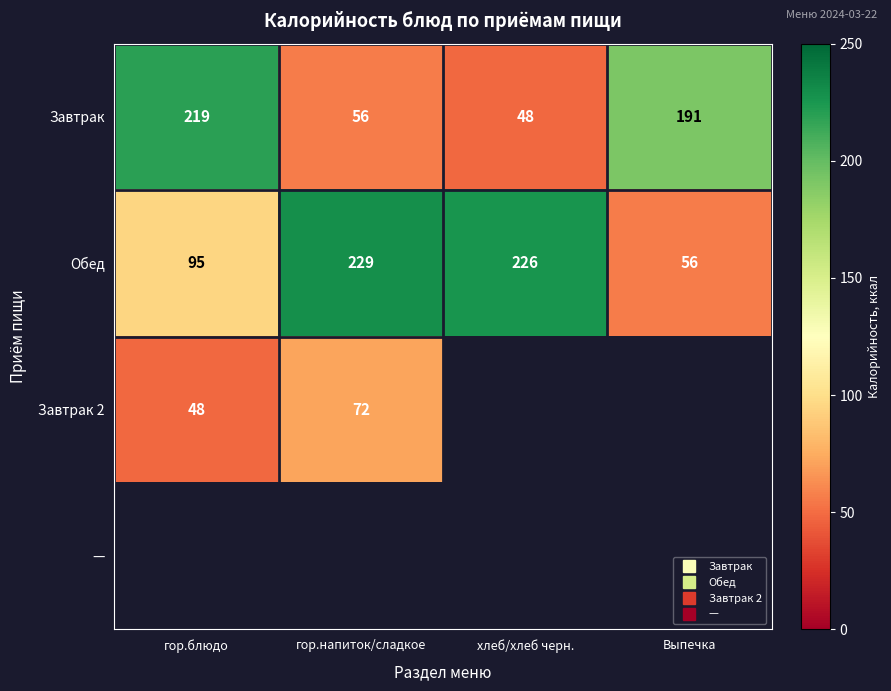

What is the sum of the Обед values at хлеб/хлеб черн. and гор.блюдо?

321.0